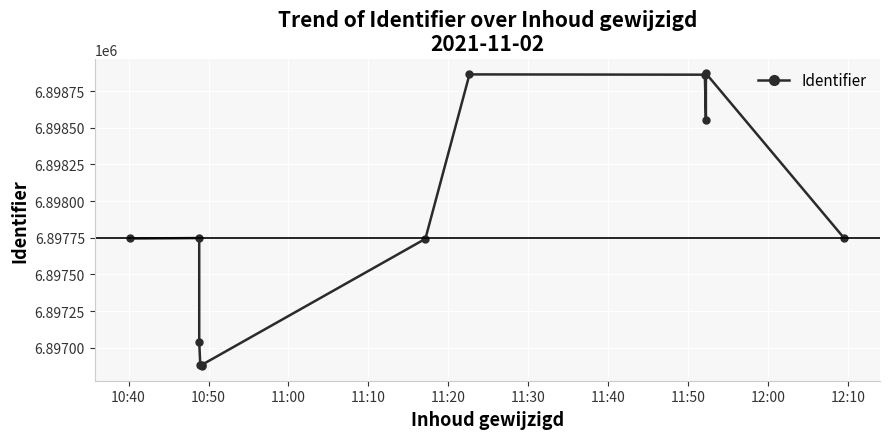

How many lines are shown in the chart?

1